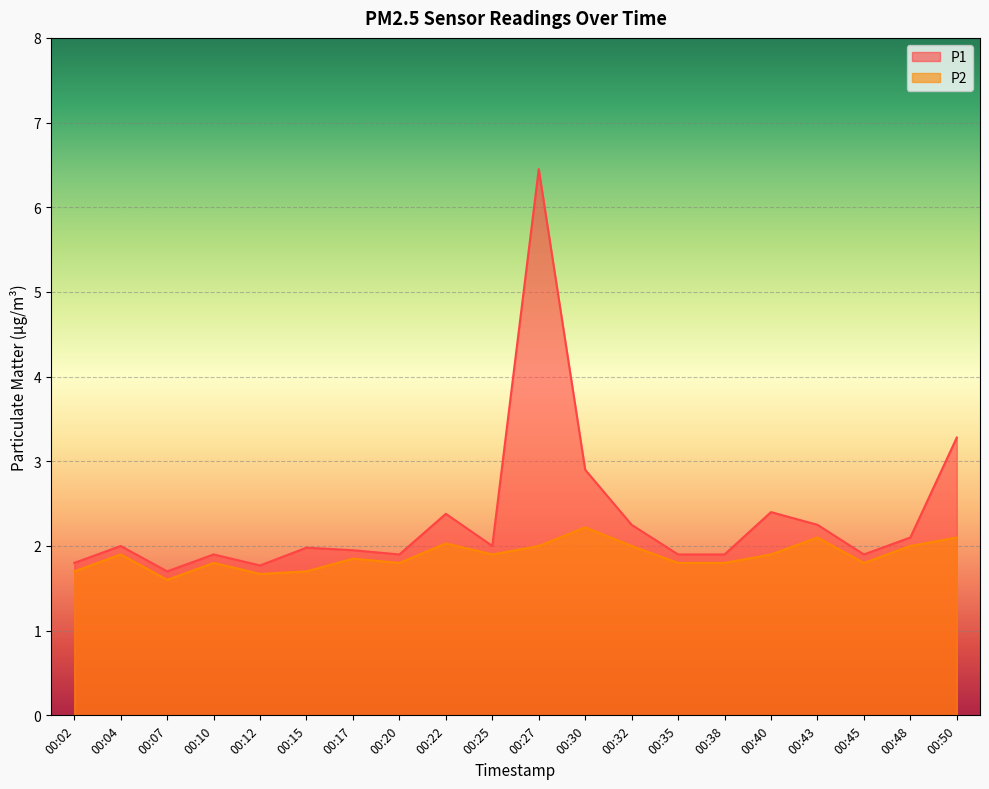

True or false: P2 and P1 intersect in this chart.

False